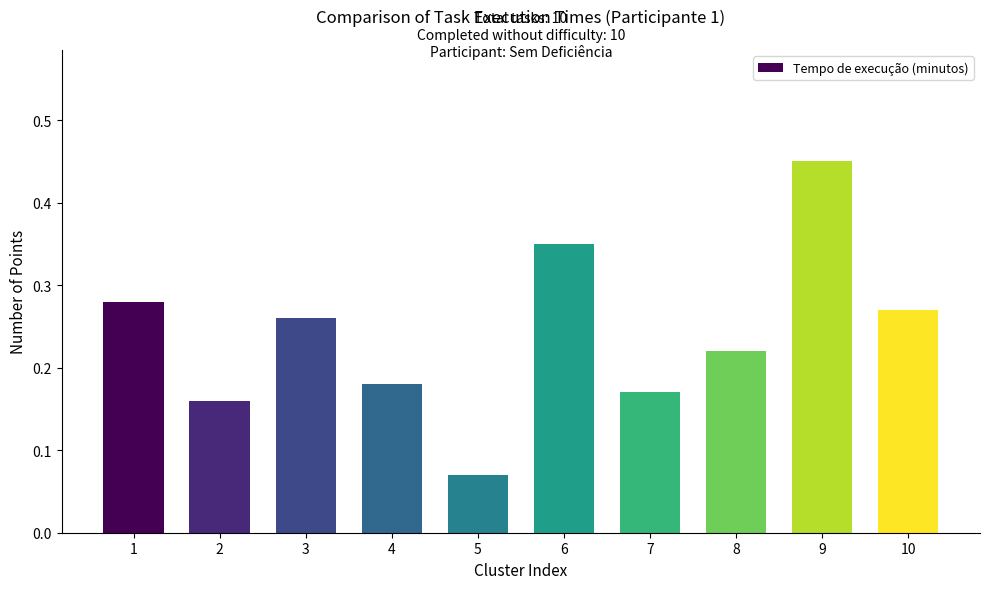

What is the sum of all values?

2.4